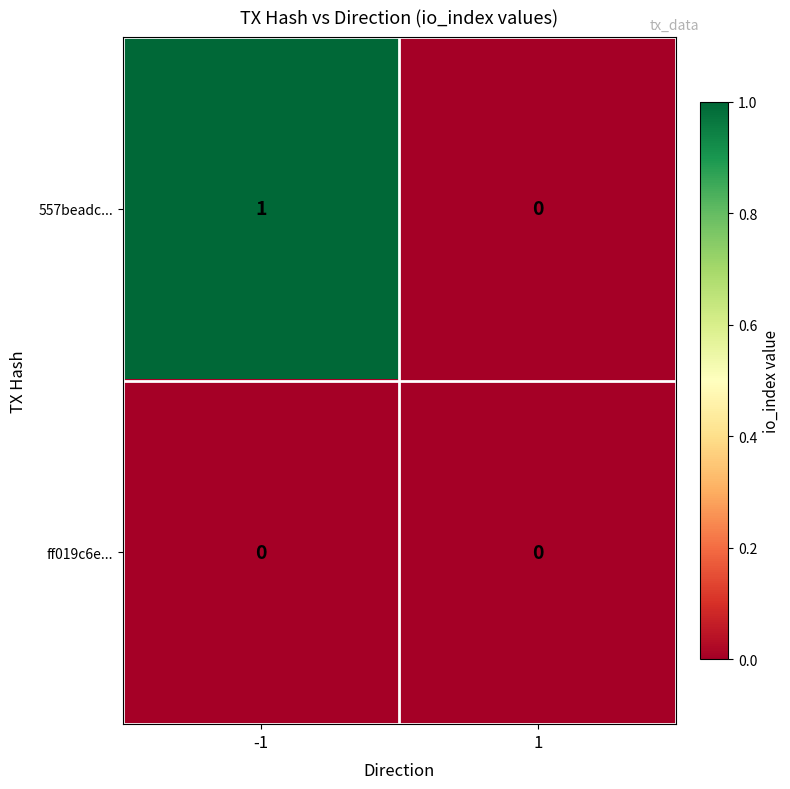

Reading left to right, list all the values displayed in this chart.

557beadc...: -1=1	1=0
ff019c6e...: -1=0	1=0